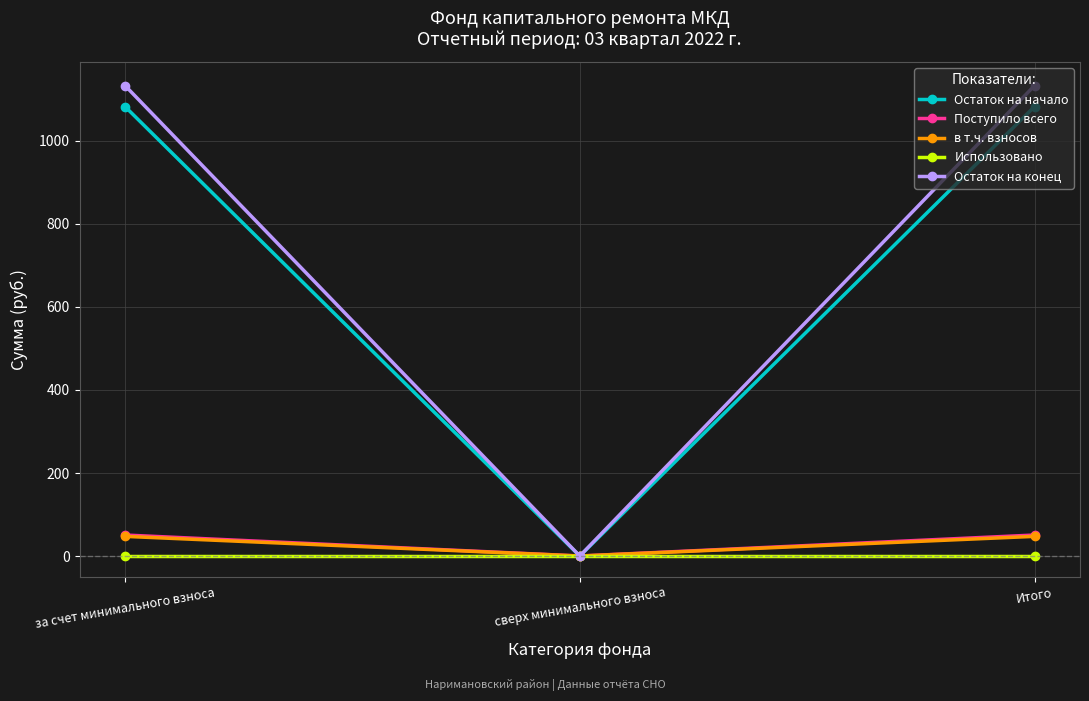

Read the Остаток на начало value at за счет минимального взноса.

1082.9